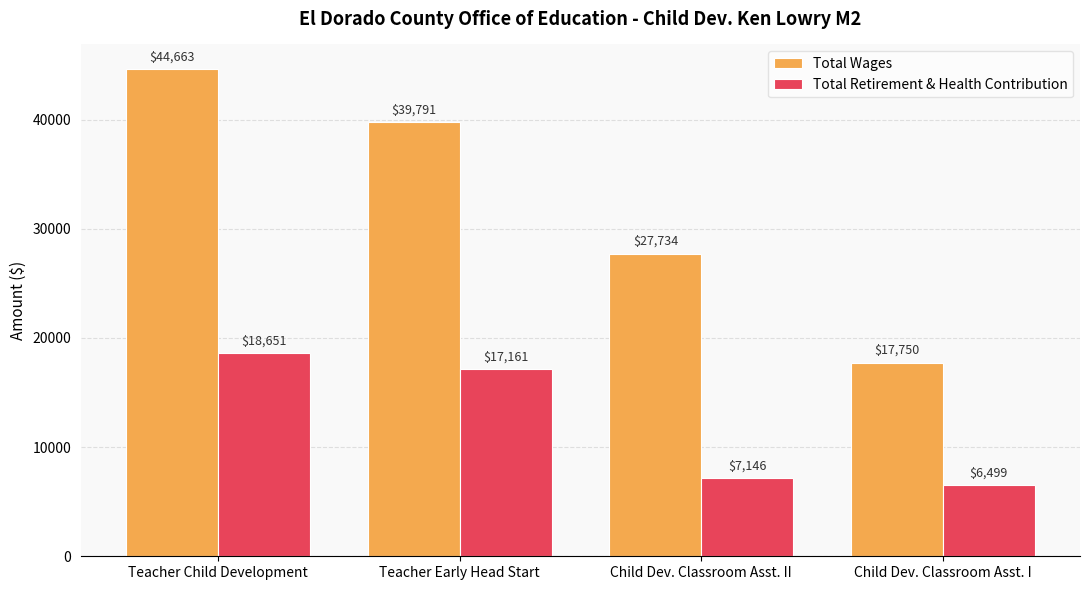

Count the number of categories in the chart.

4